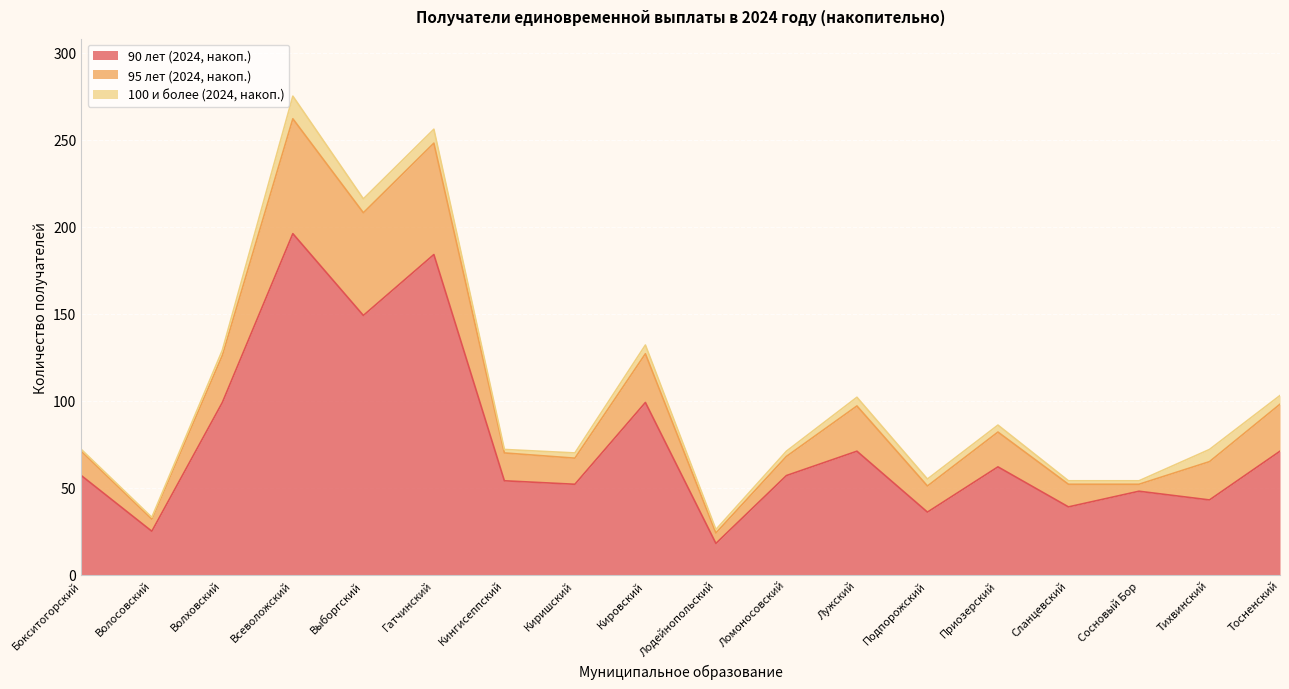

At which category is the sum across all series the highest?

Всеволожский